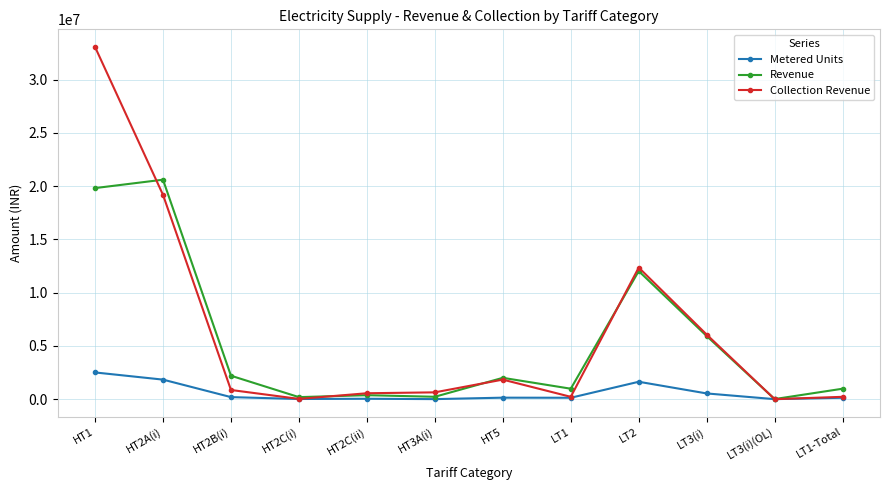

Does the chart display data point markers on the line(s)?

Yes